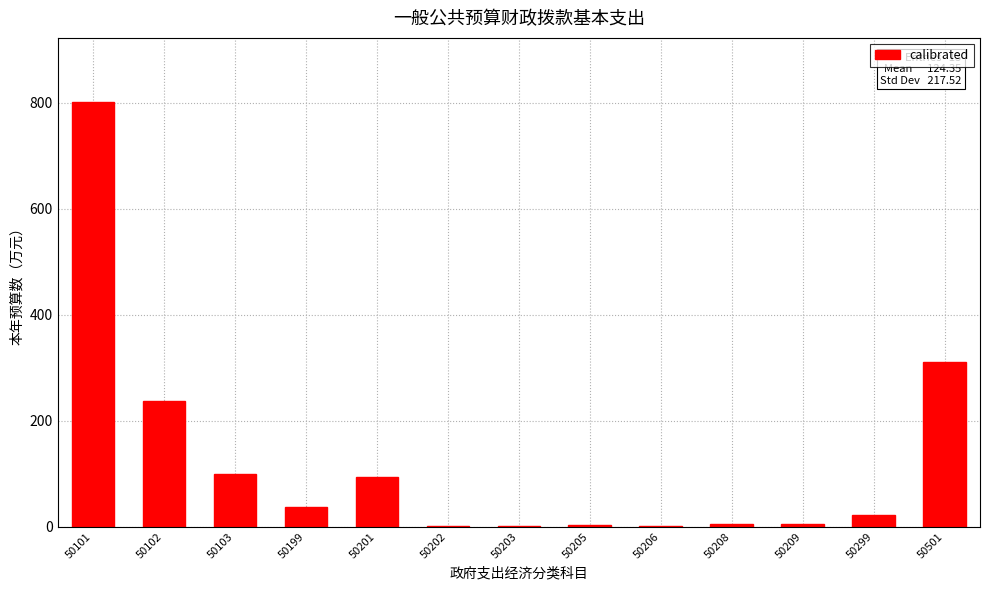

What is the greatest value displayed?

801.8